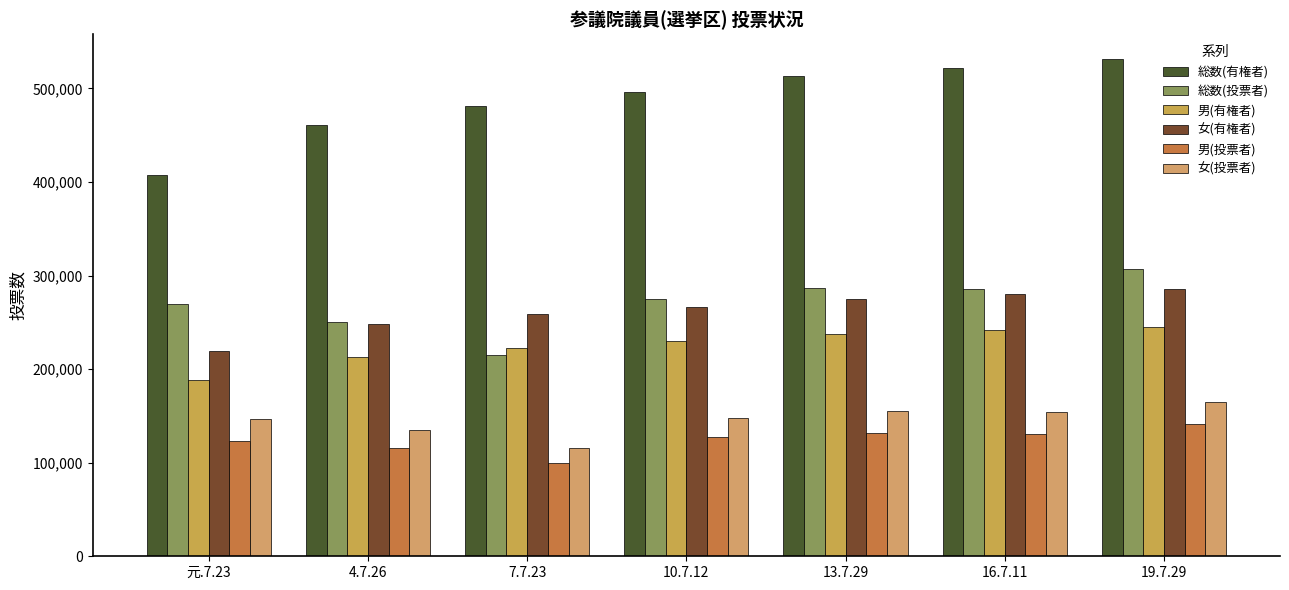

How many data points in 男(投票者) are less than 126942?

3